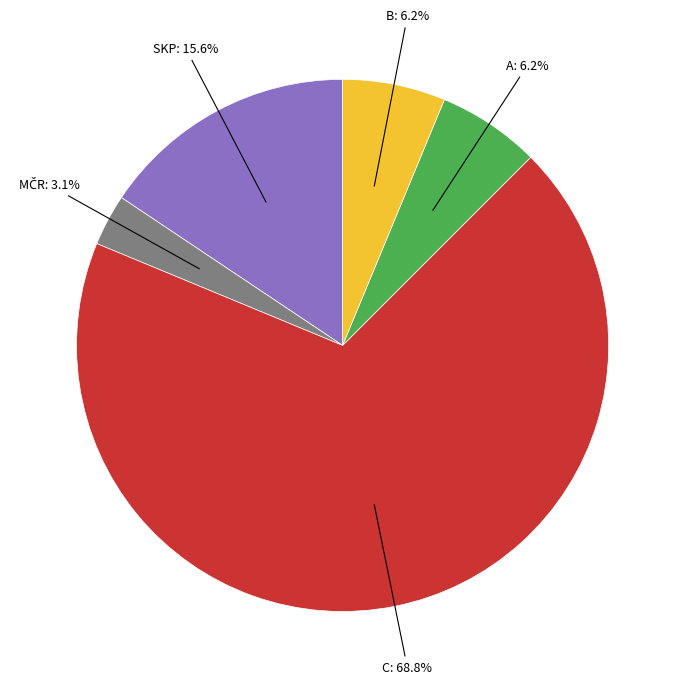

Is there any slice that represents more than half of the pie?

Yes